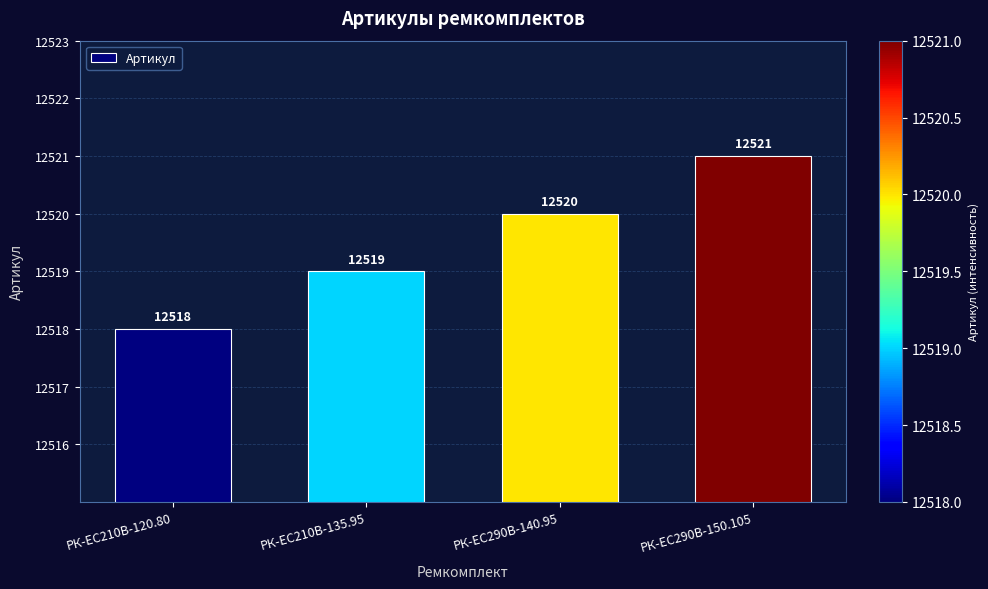

List the labels in order of value, largest first.

РК-ЕС290В-150.105, РК-ЕС290В-140.95, РК-EC210В-135.95, РК-EC210В-120.80